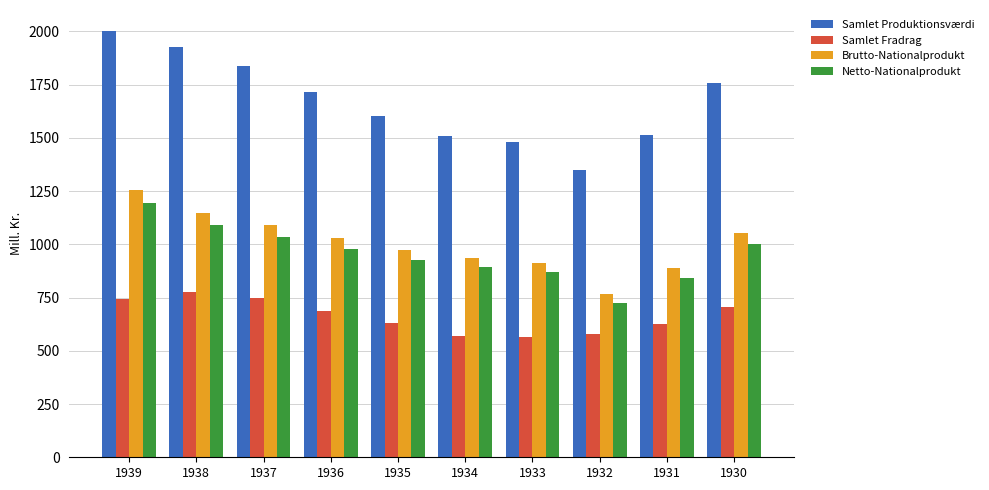

How many bars are there in total?

40